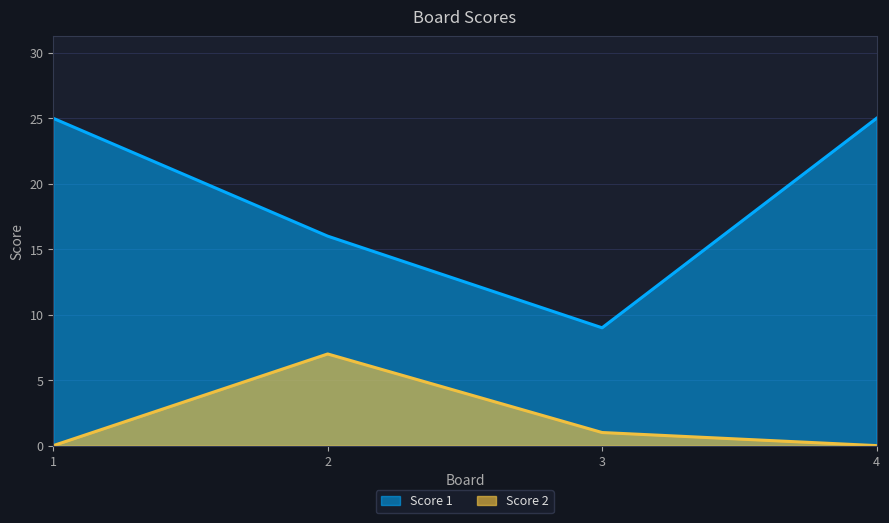

Is the value of Score 1 at 4 greater than the value of Score 2 at 4?

Yes